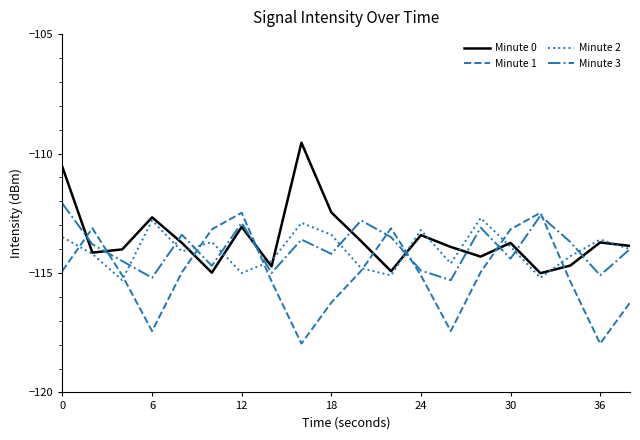

After their last crossing, which series has the higher values: Minute 0 or Minute 1?

Minute 0